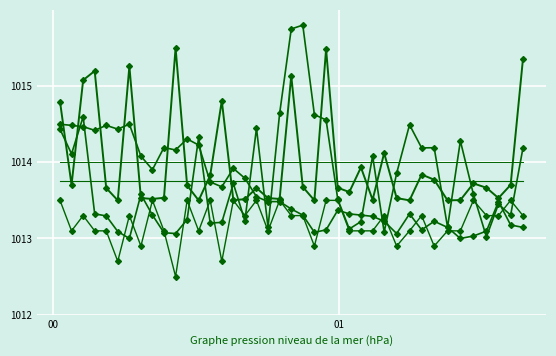

What is the smallest value displayed?

1012.5